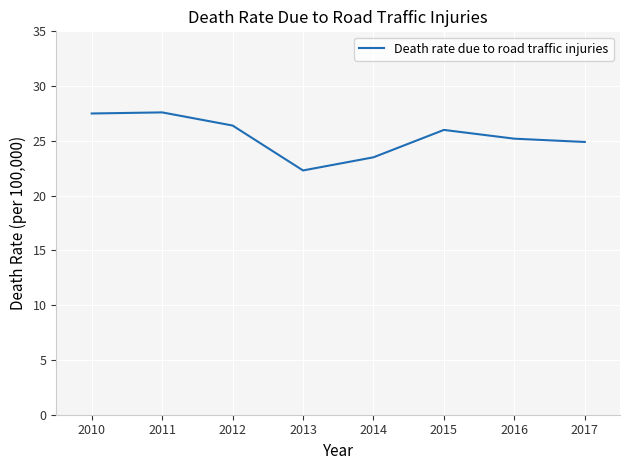

What is the average value?

25.4